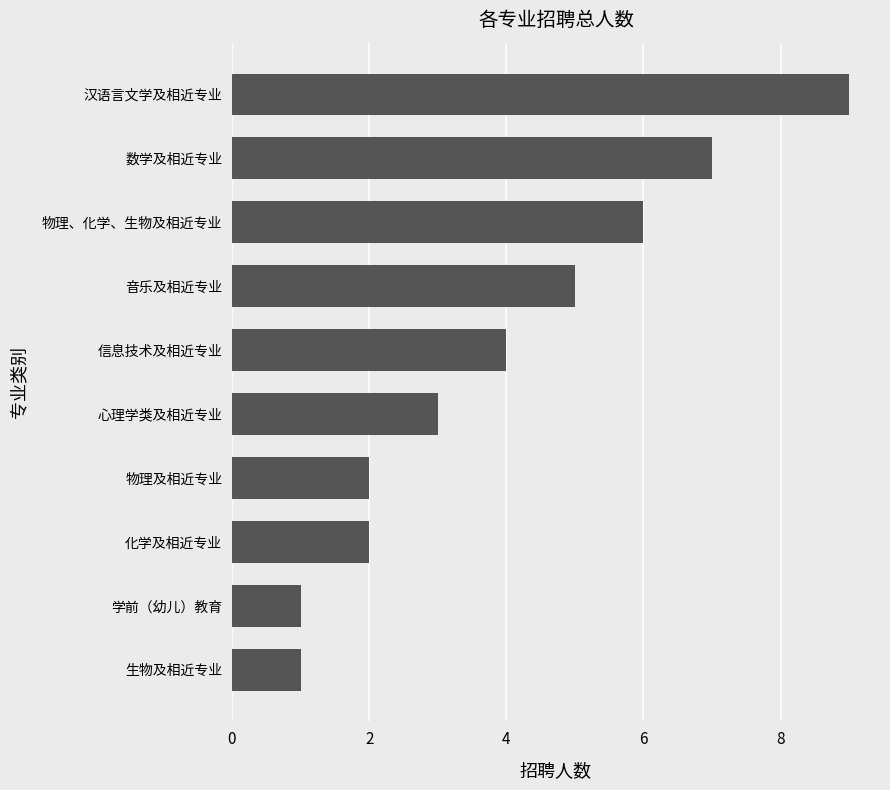

What is the maximum value shown in the chart?

9